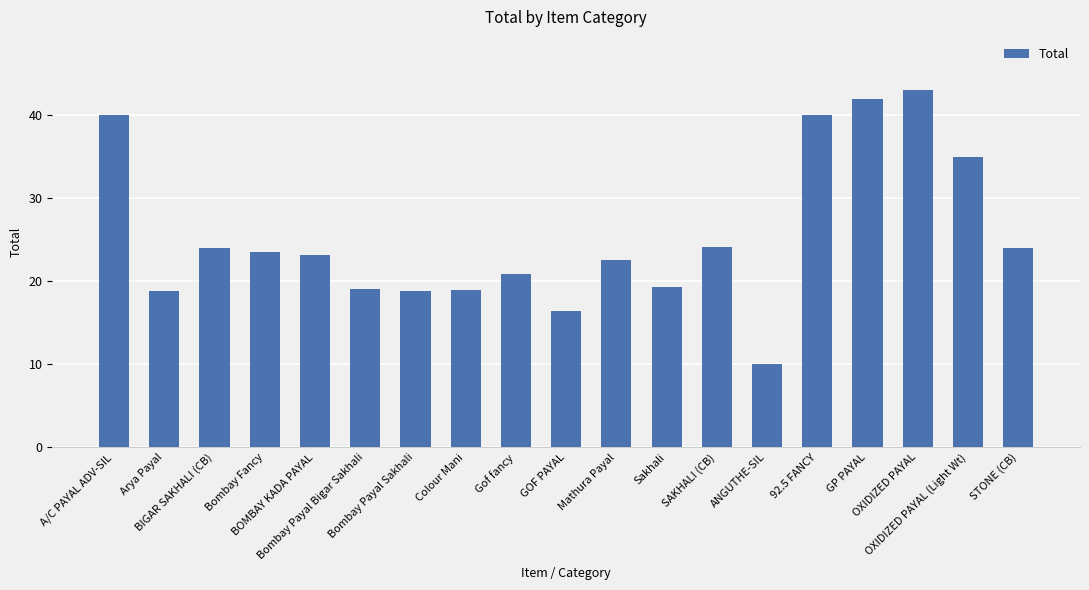

Which has a higher value, BOMBAY KADA PAYAL or BIGAR SAKHALI (CB)?

BIGAR SAKHALI (CB)